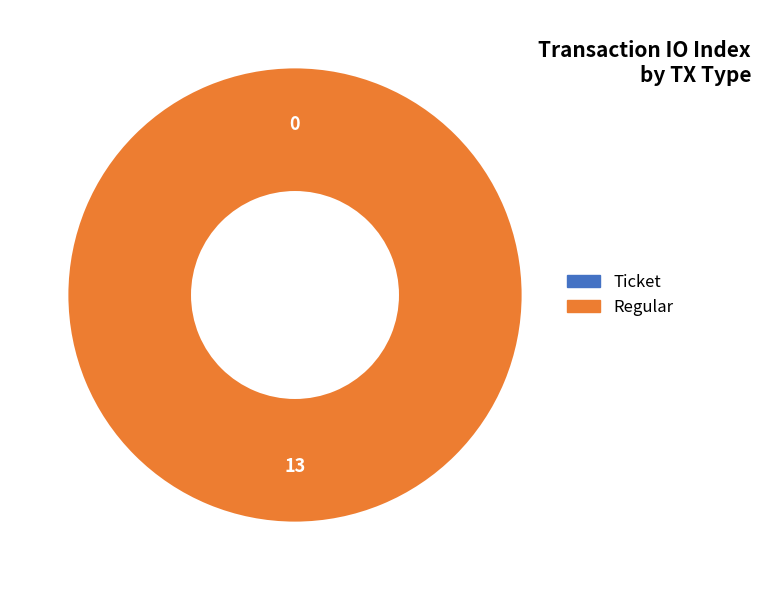

True or false: Regular (io_index=13) accounts for 100% of the total.

True